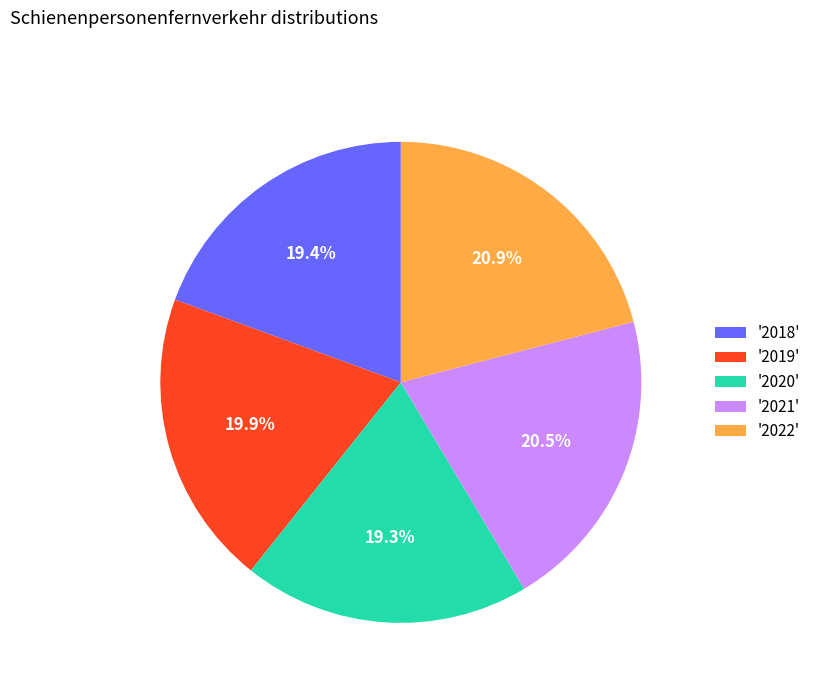

Does '2020' represent more than half of the total?

No